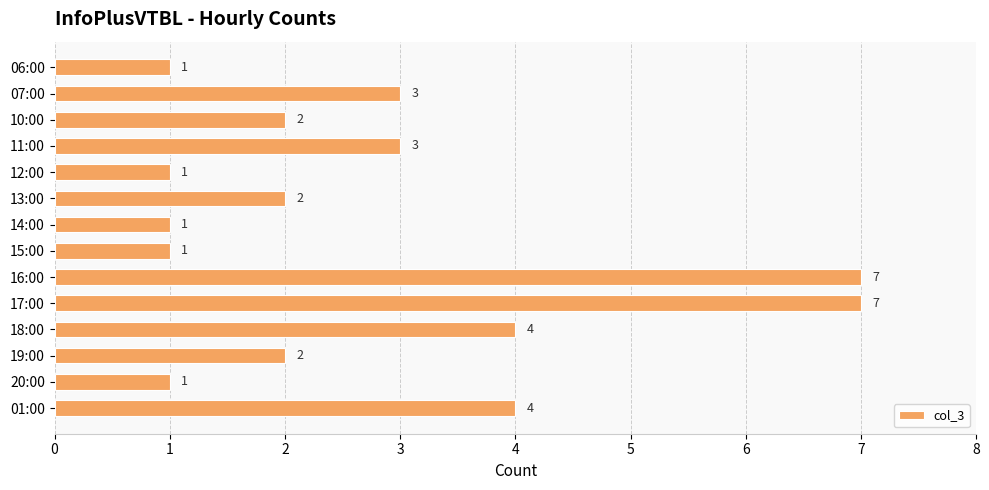

What is the greatest value displayed?

7